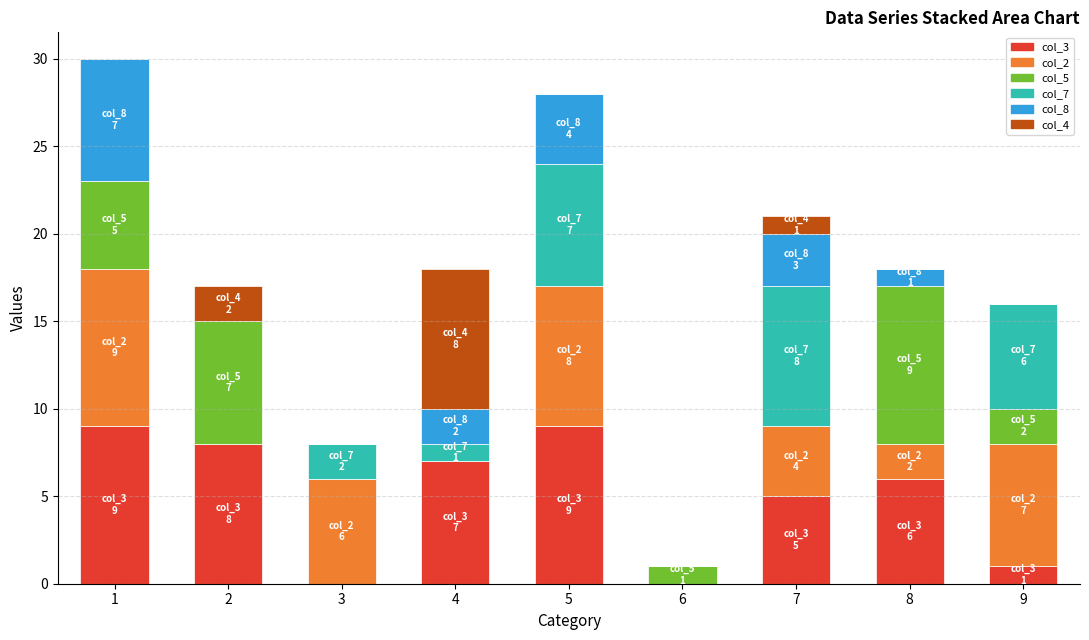

The value of col_3 at 3 is 0. True or false?

True